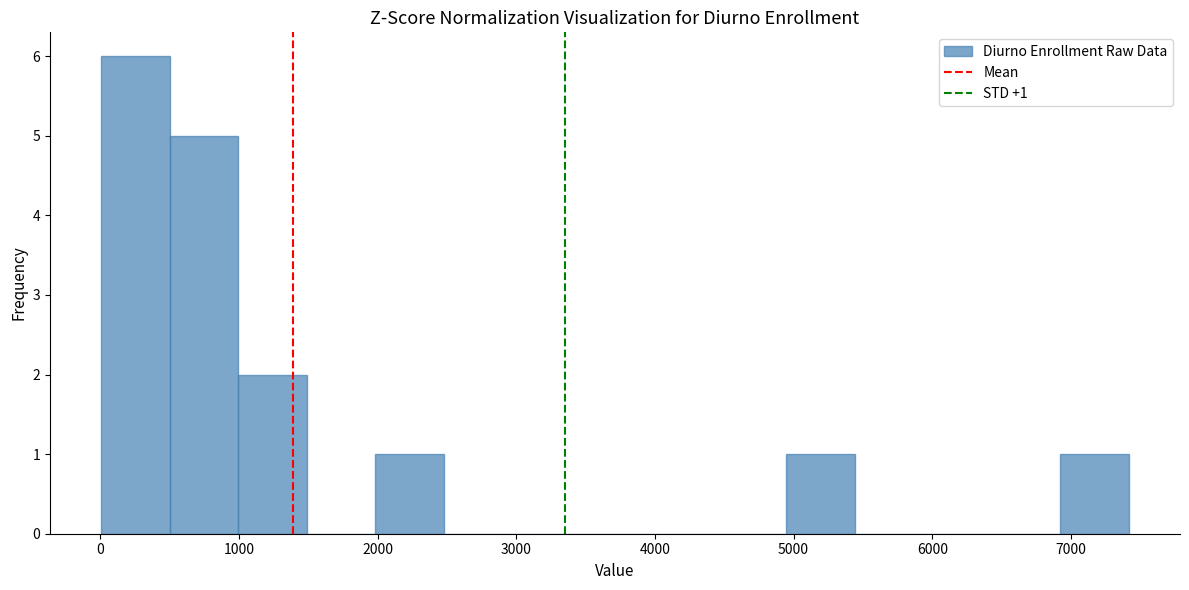

Over which range of the x-axis is the bar tallest?

0 to 500